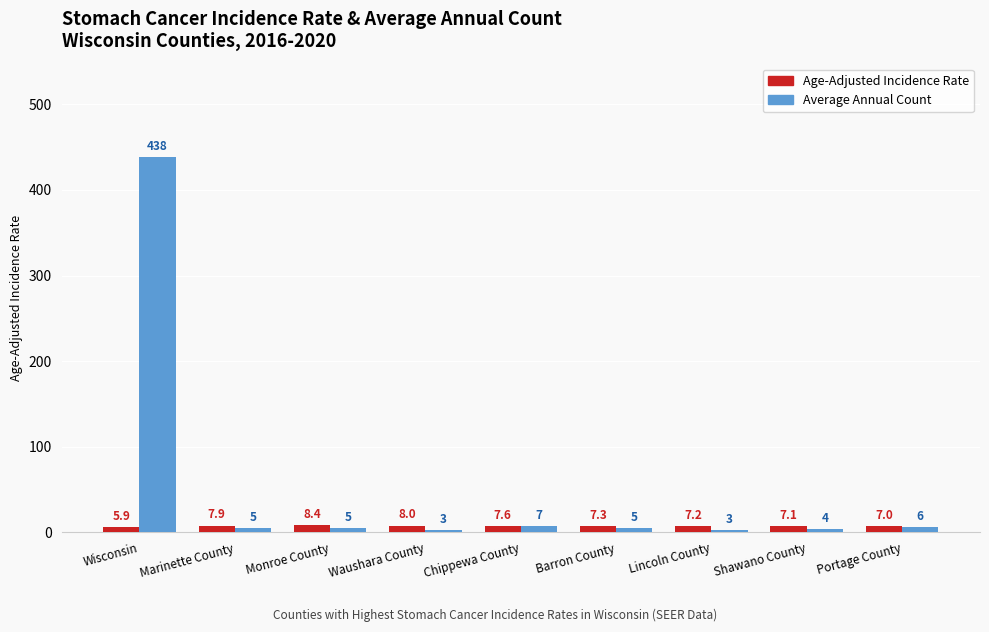

Which series changed the most between Shawano County and Portage County?

Average Annual Count